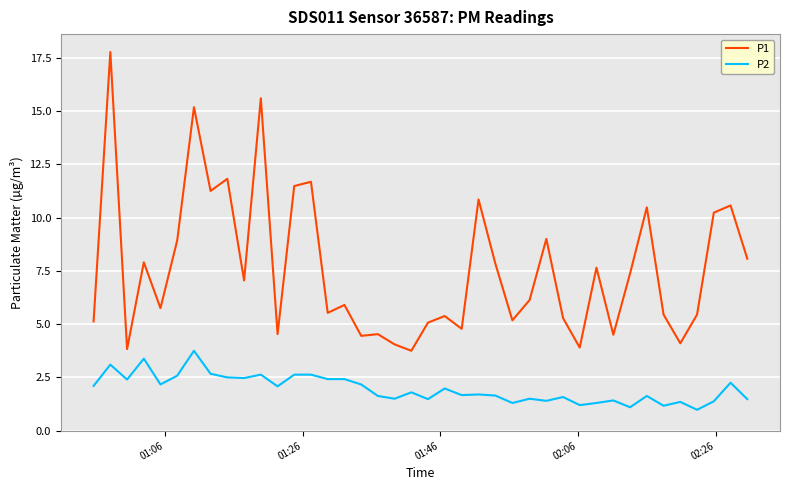

At how many categories does at least one series exceed 11?

7